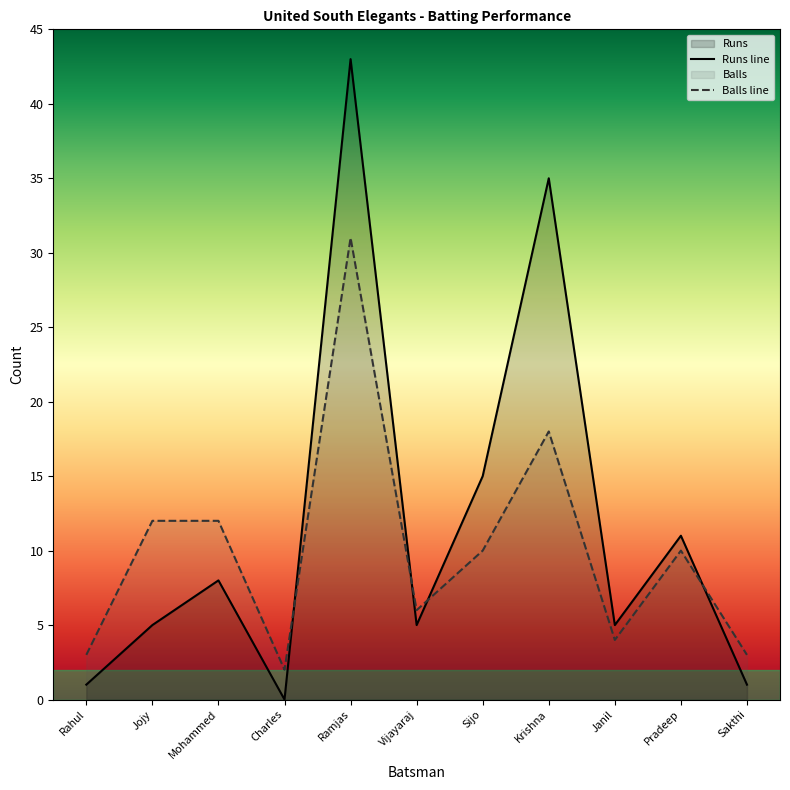

Is it true that Runs line equals 55 at Krishna?

False